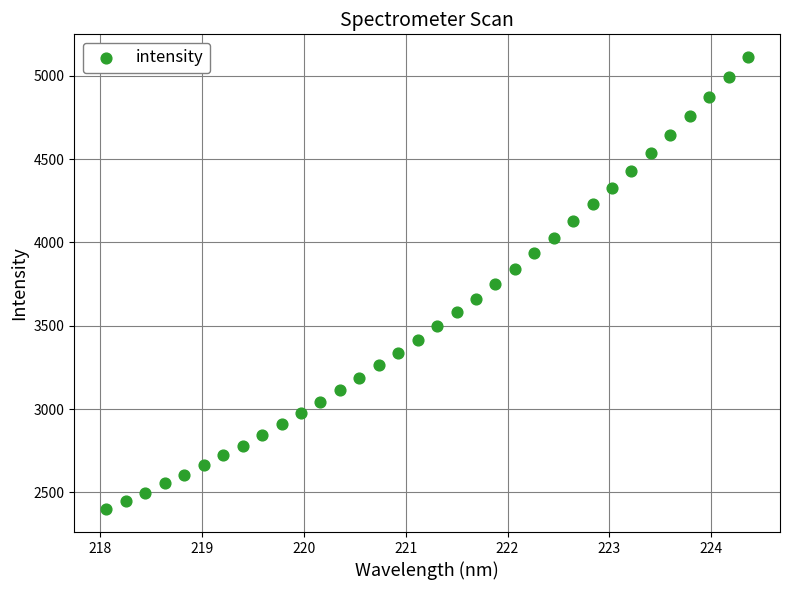

What is the range of Y values (max minus min)?

2714.4